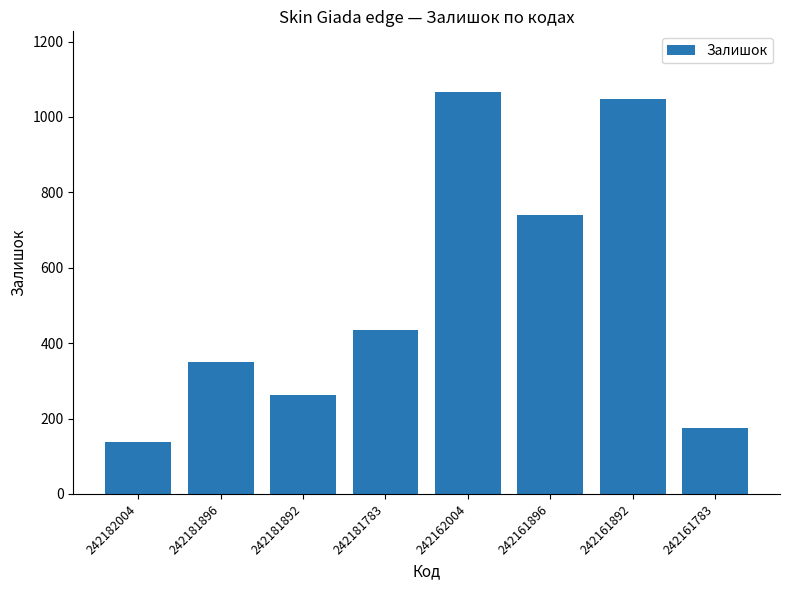

What is the value of the 5th bar from the left?

1067